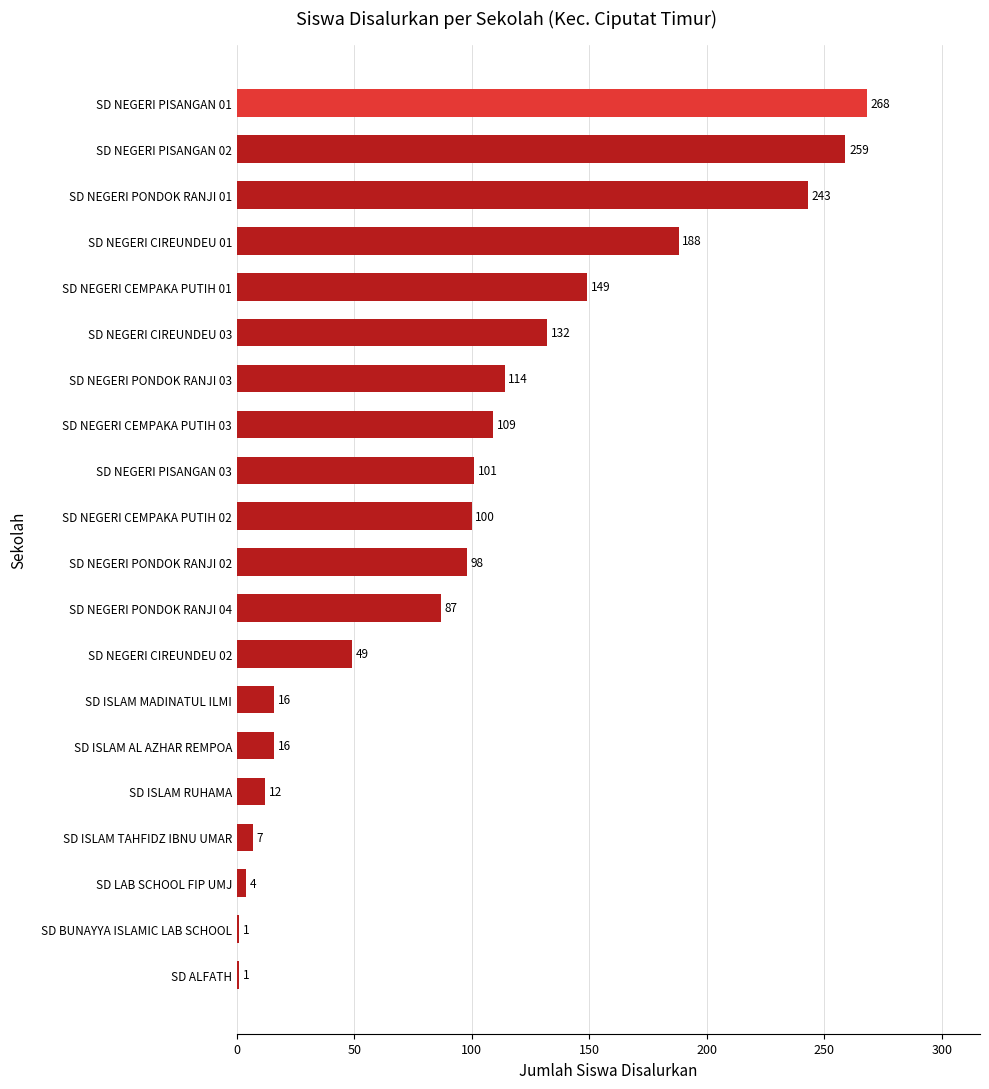

What is the approximate value at SD NEGERI PONDOK RANJI 04, to the nearest 50?

100